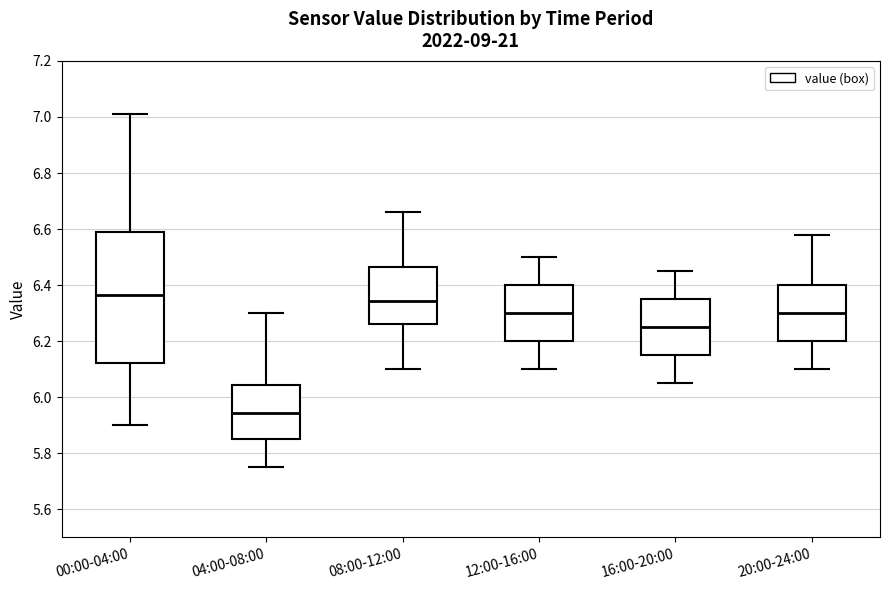

Reading left to right, read every box against the y-axis: the position of its median line, the range the box covers, and the ends of its whiskers. The values are not printed on the chart, so give them approximately, as read against the axis.

00:00-04:00: median 6.36, box 6.12 to 6.60, whiskers 5.90 to 7.02
04:00-08:00: median 5.94, box 5.86 to 6.04, whiskers 5.76 to 6.30
08:00-12:00: median 6.34, box 6.26 to 6.46, whiskers 6.10 to 6.66
12:00-16:00: median 6.30, box 6.20 to 6.40, whiskers 6.10 to 6.50
16:00-20:00: median 6.26, box 6.16 to 6.36, whiskers 6.06 to 6.46
20:00-24:00: median 6.30, box 6.20 to 6.40, whiskers 6.10 to 6.58